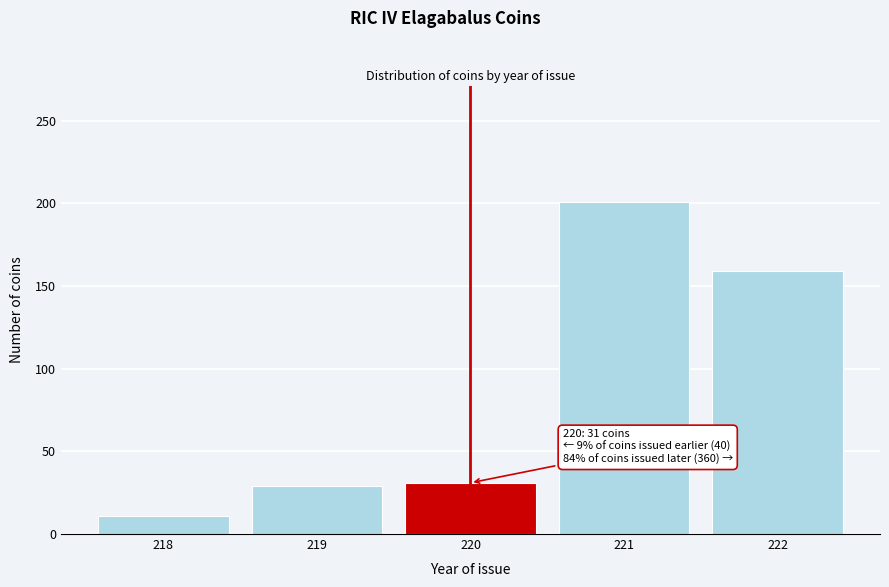

Reading left to right, list all the values displayed in this chart.

11	29	31	201	159